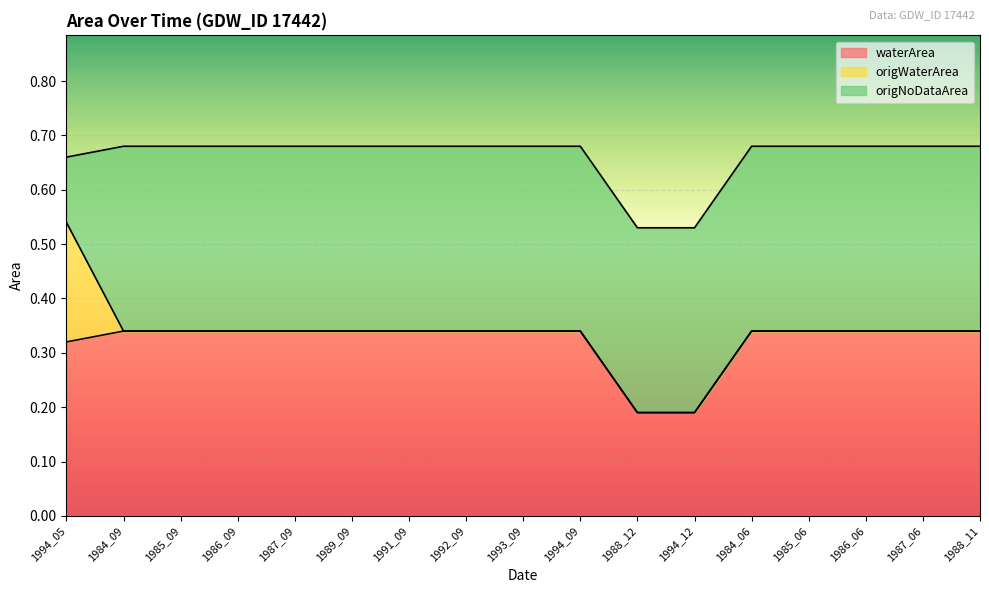

Reading left to right, transcribe all the data shown in this chart.

waterArea: 0.3	0.3	0.3	0.3	0.3	0.3	0.3	0.3	0.3	0.3	0.2	0.2	0.3	0.3	0.3	0.3	0.3
origWaterArea: 0.2	0.0	0.0	0.0	0.0	0.0	0.0	0.0	0.0	0.0	0.0	0.0	0.0	0.0	0.0	0.0	0.0
origNoDataArea: 0.1	0.3	0.3	0.3	0.3	0.3	0.3	0.3	0.3	0.3	0.3	0.3	0.3	0.3	0.3	0.3	0.3